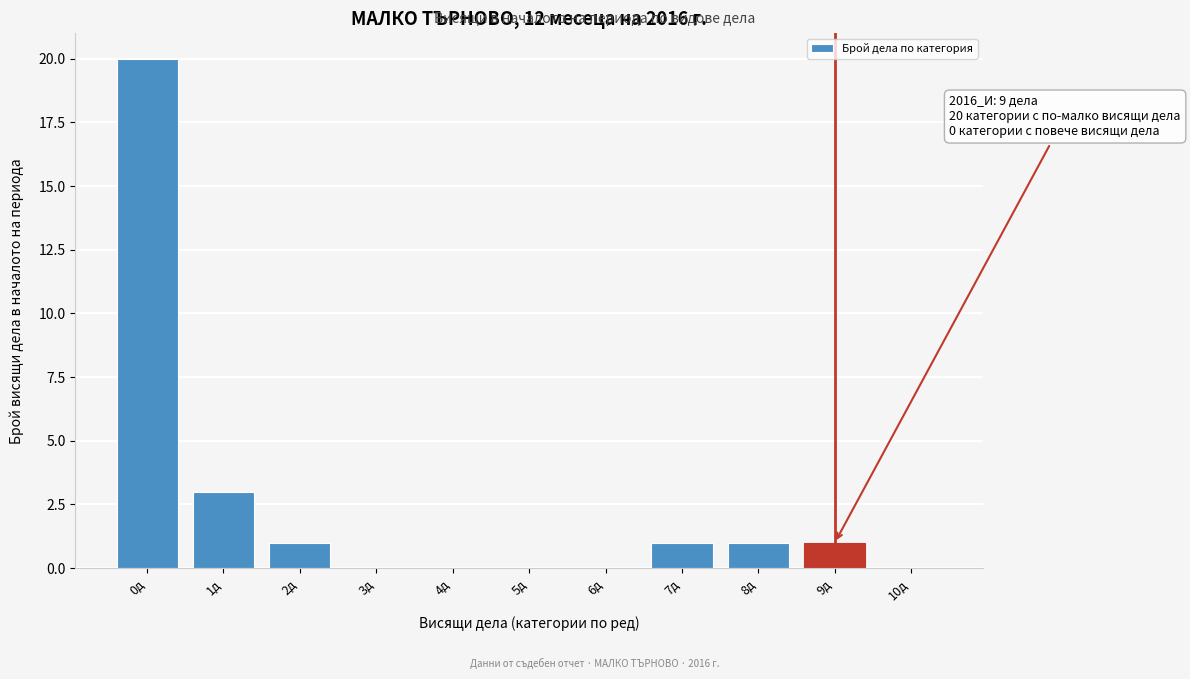

Reading left to right, transcribe all the data shown in this chart.

0д=20	1д=3	2д=1	3д=0	4д=0	5д=0	6д=0	7д=1	8д=1	9д=1	10д=0